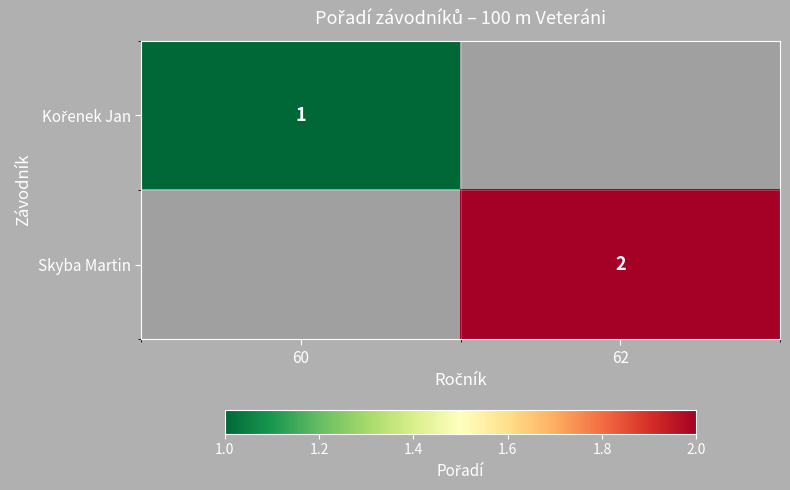

What is the maximum value shown in the chart?

2.0